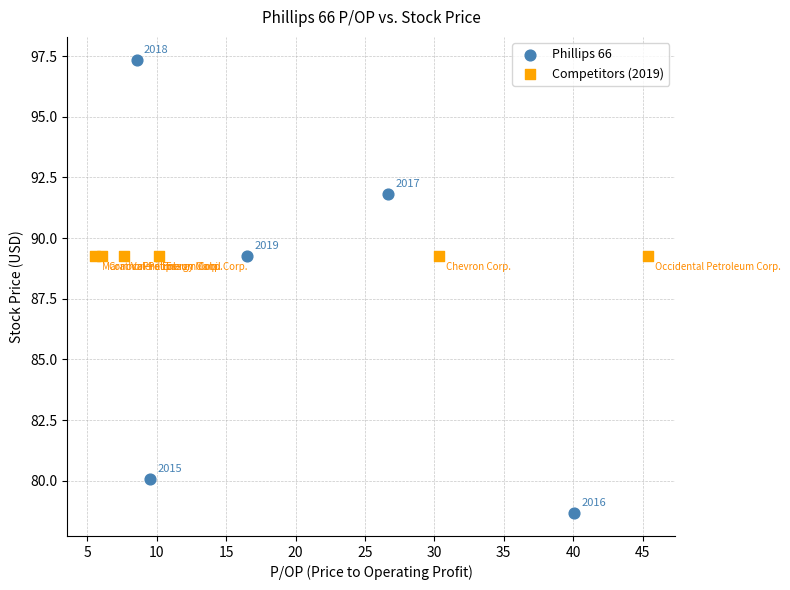

Which series contains the lowest Y value?

Phillips 66